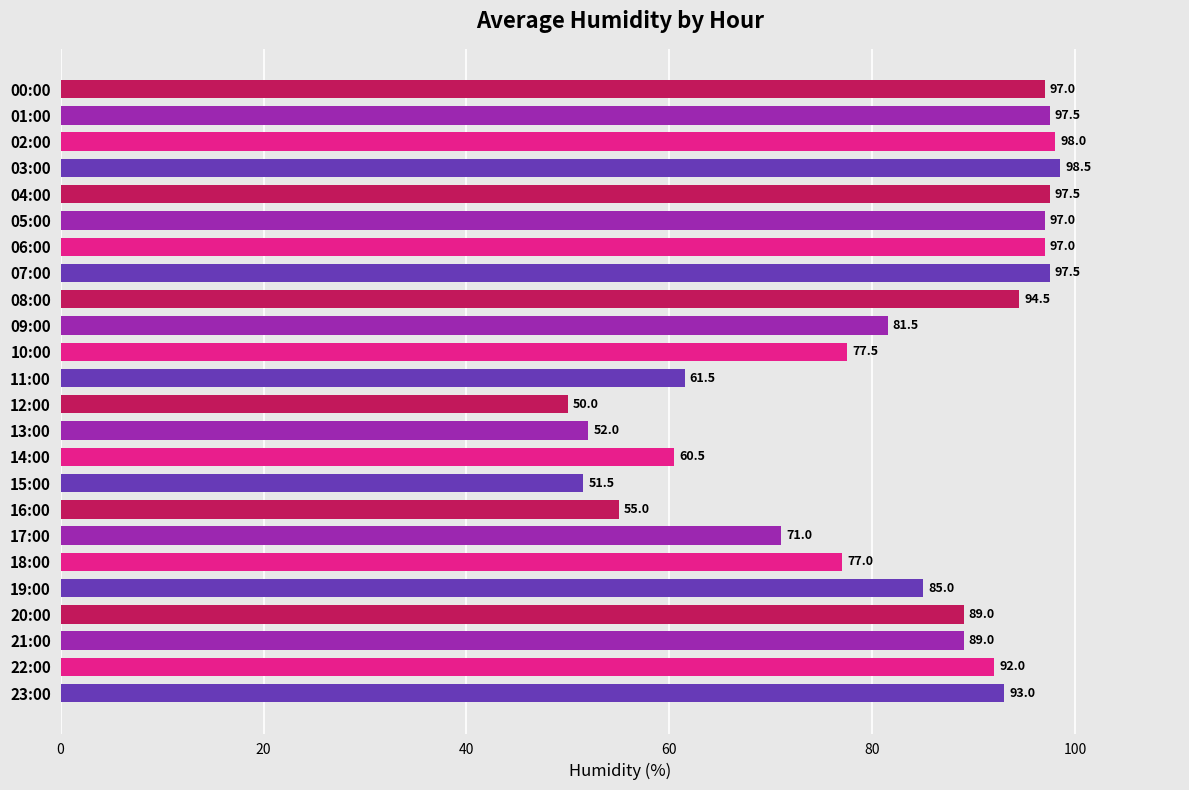

What is the greatest value displayed?

98.5